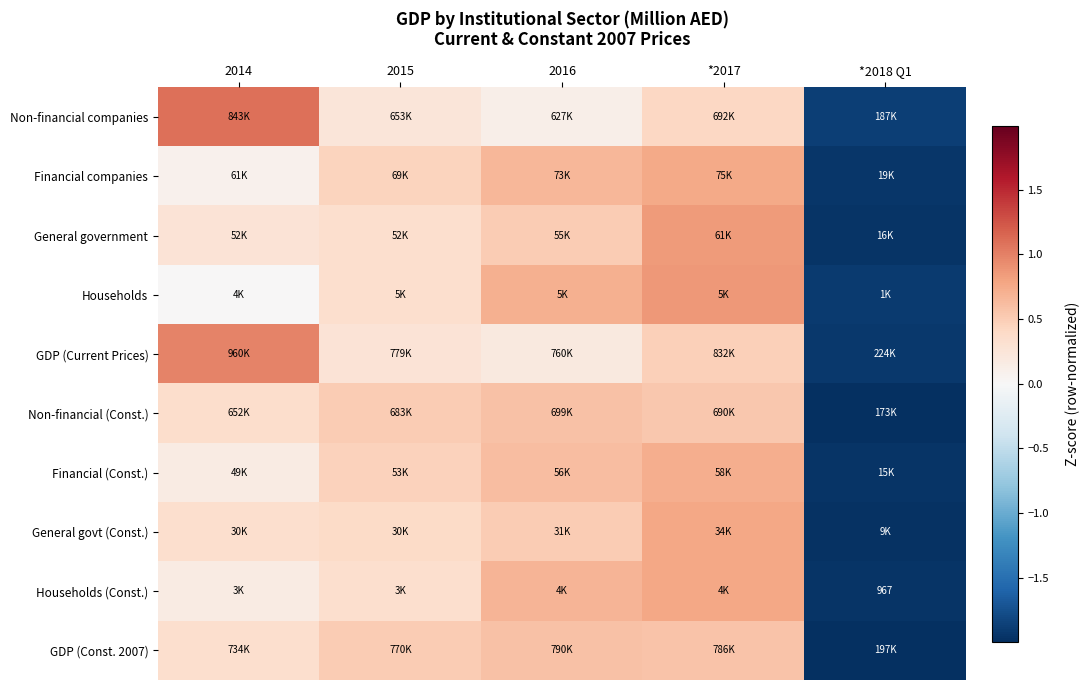

At which label does General govt (Const.) reach its minimum?

*2018 Q1